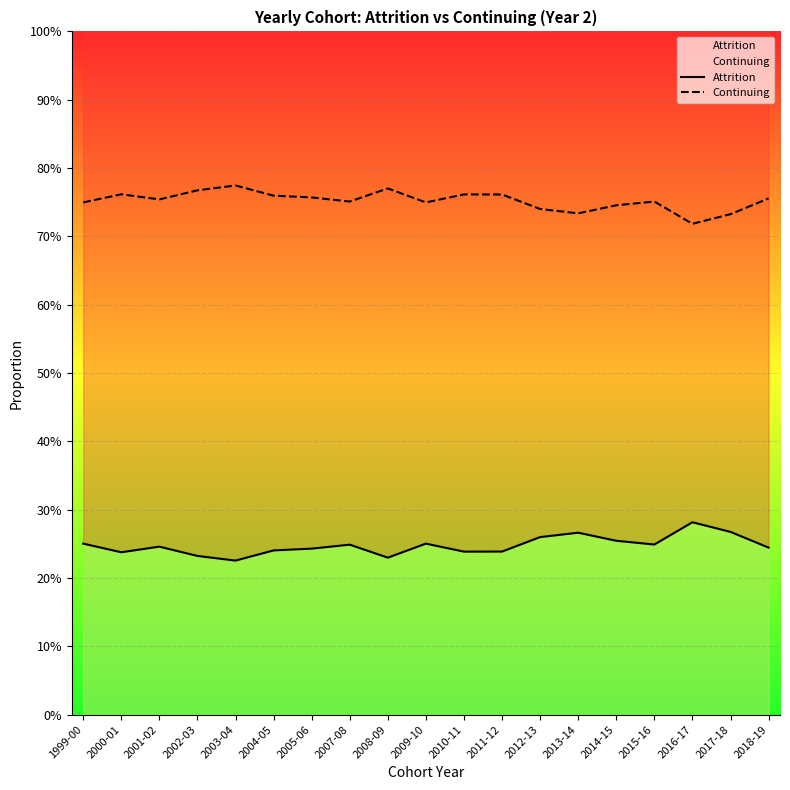

What is the difference between the highest and lowest values at 2016-17?

0.4